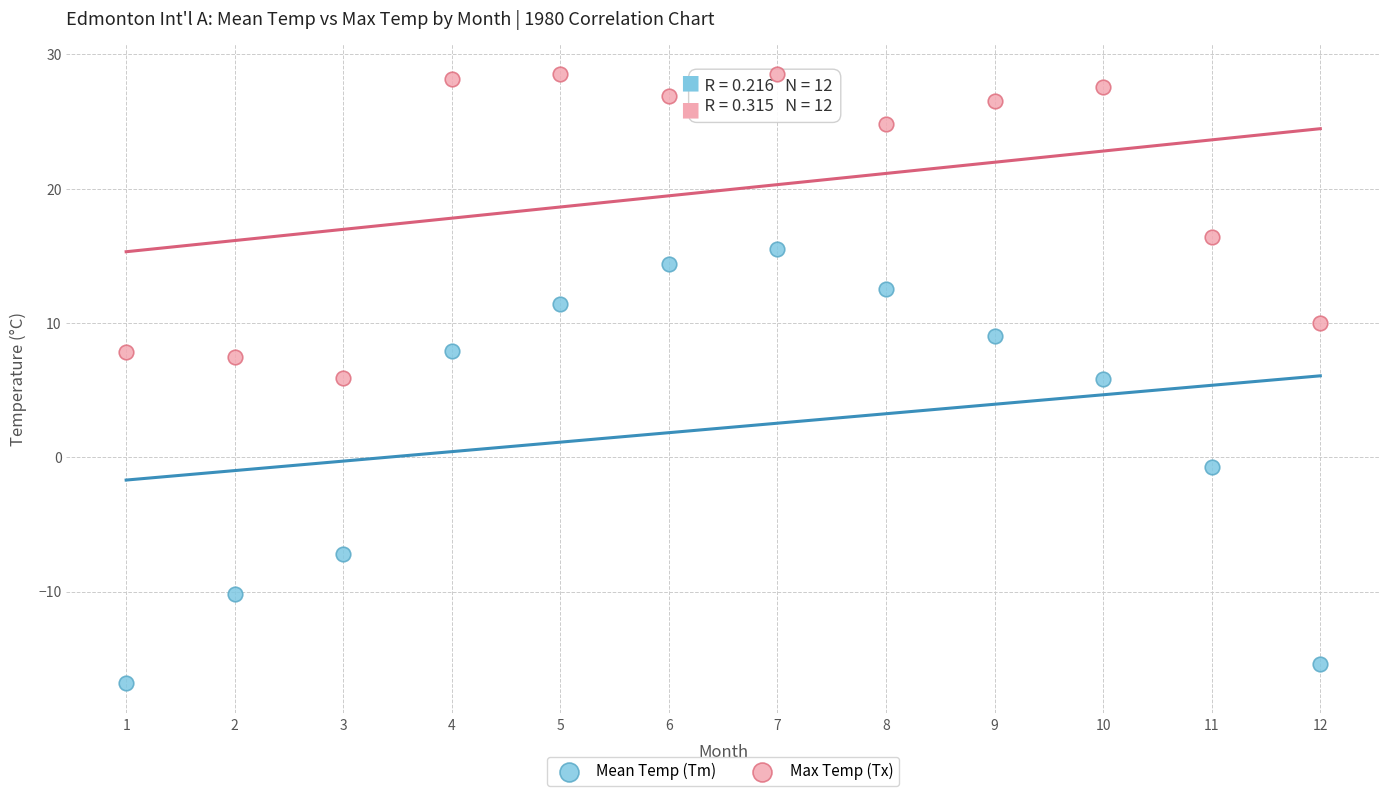

Which series reaches the minimum Y coordinate?

Mean Temp (Tm)